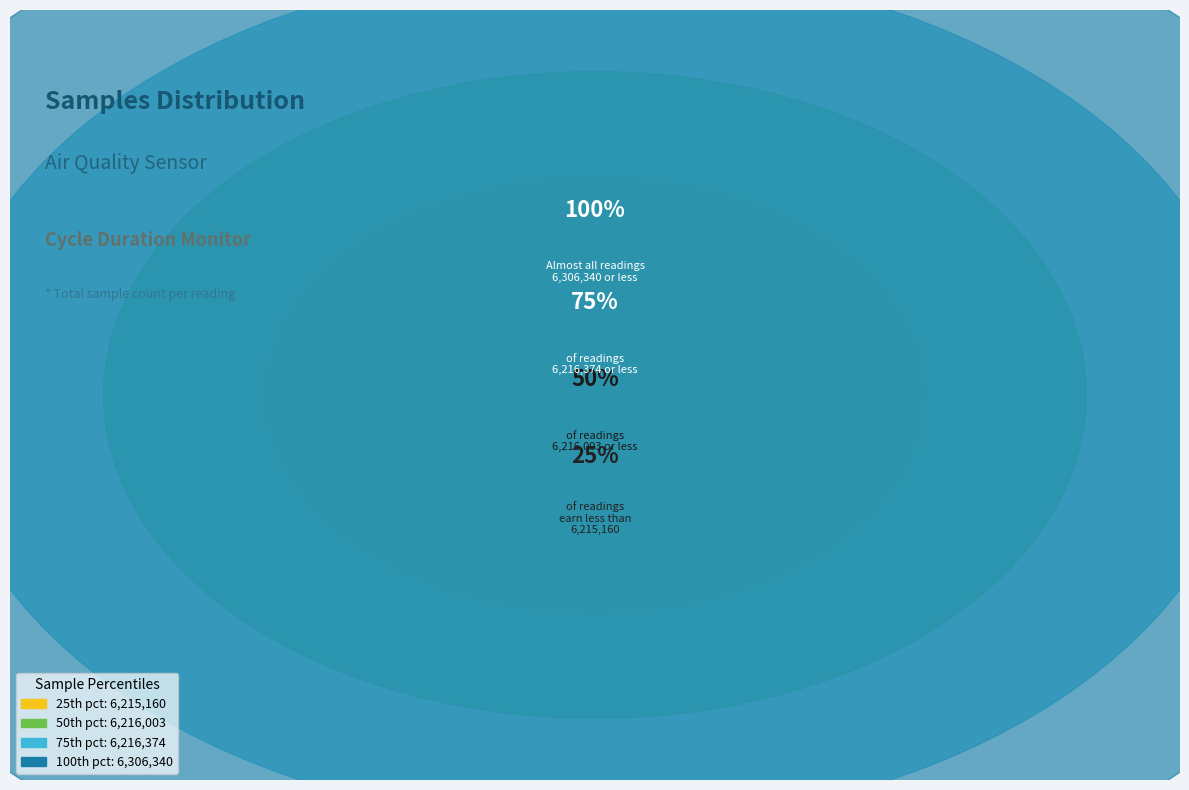

Does any single category account for the majority?

No